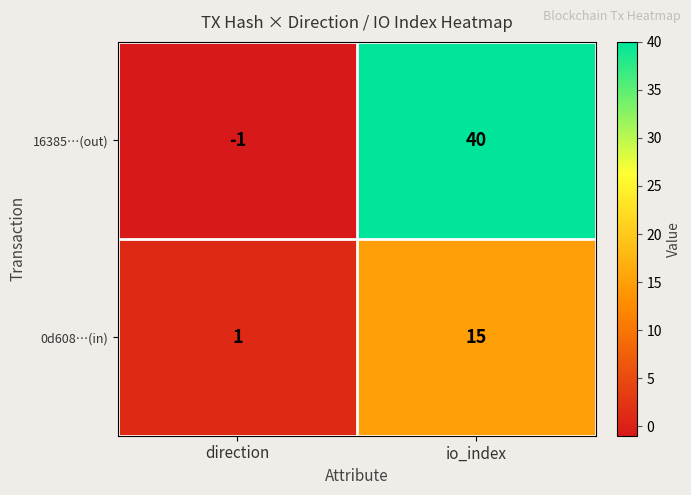

Reading left to right, list all the values displayed in this chart.

16385…(out): direction=-1	io_index=40
0d608…(in): direction=1	io_index=15